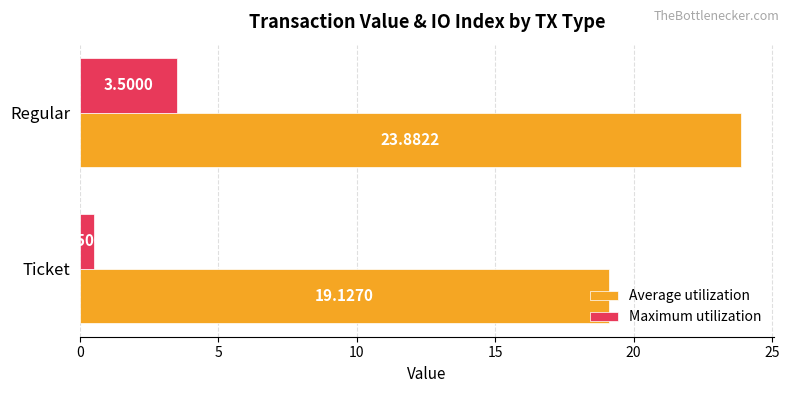

Is the value of Average utilization at Ticket greater than the value of Maximum utilization at Ticket?

Yes